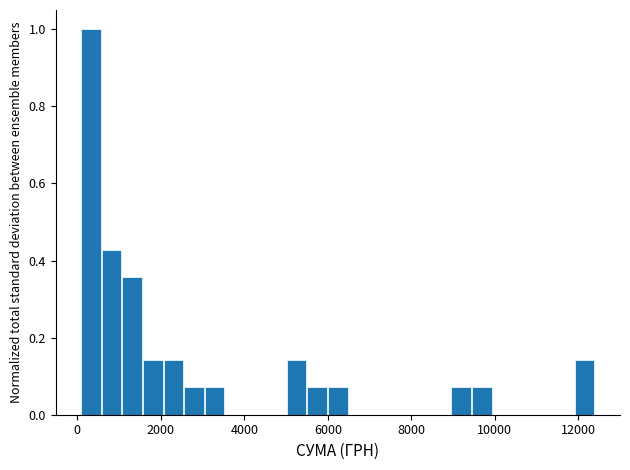

Around what value on the x-axis is the tallest bar? Give the approximate position of its centre, as read against the axis.

400